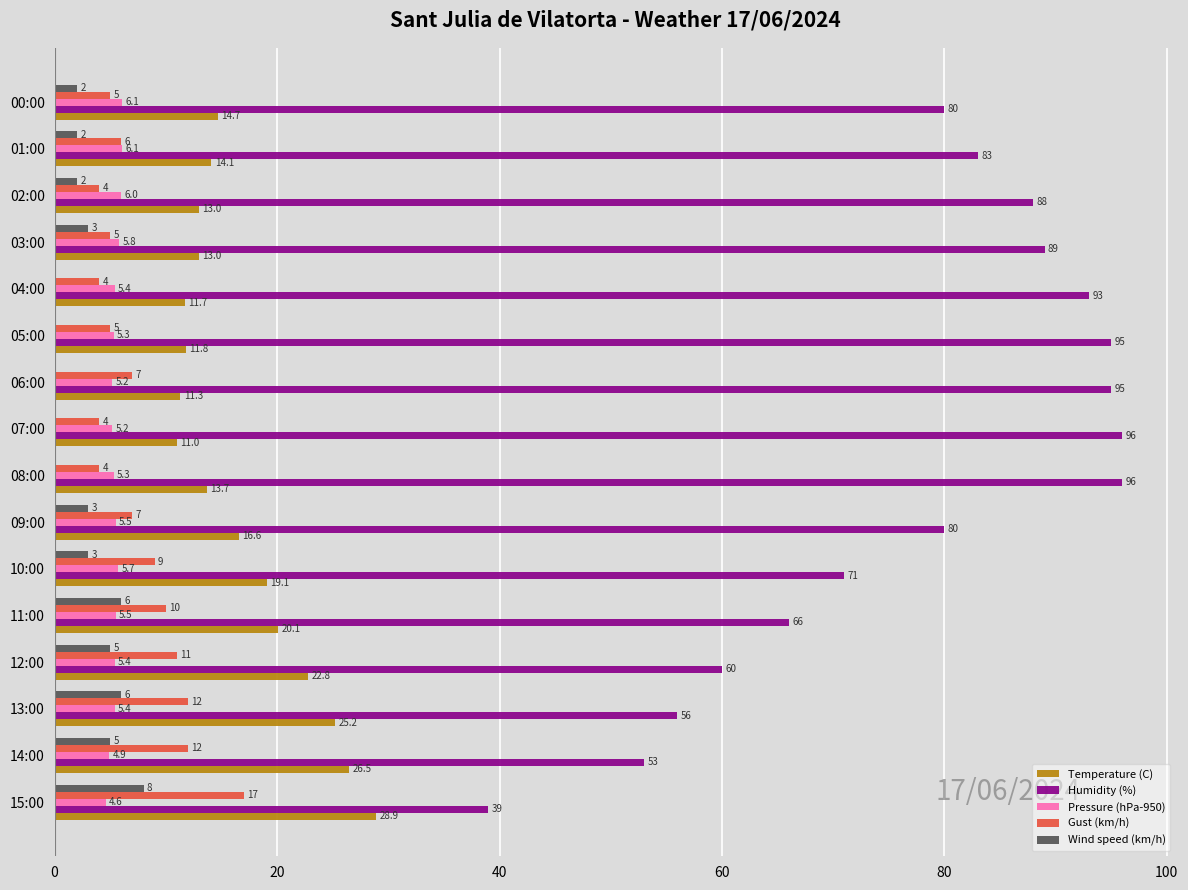

What is the sum of all Humidity (%) values?

1240.0